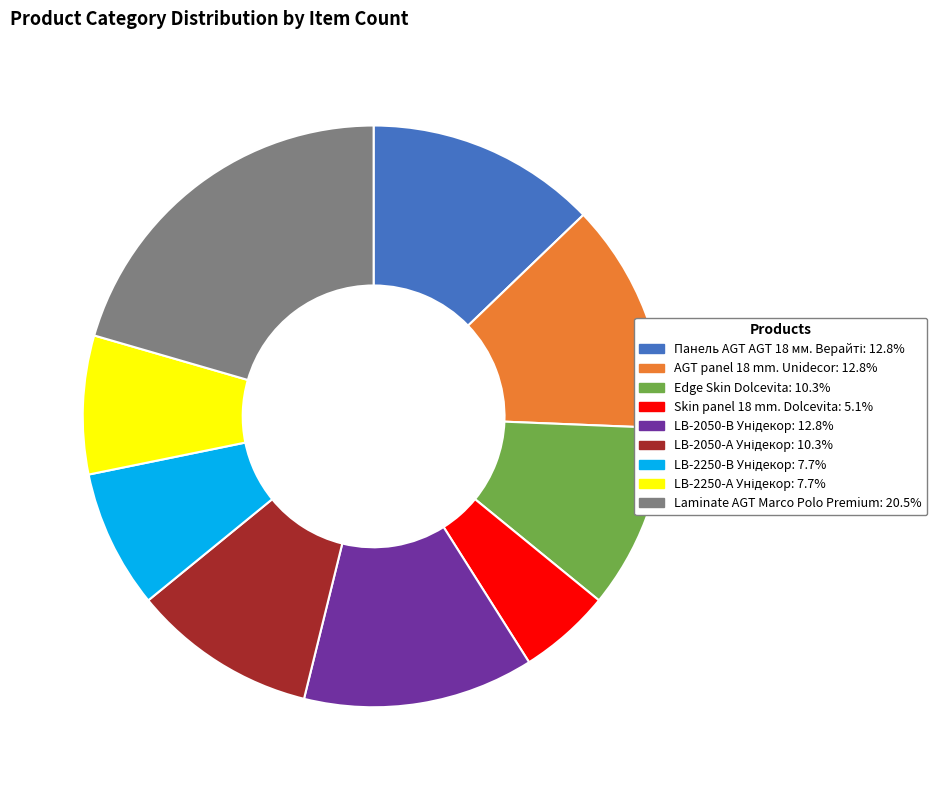

Which slice is the largest?

Laminate AGT Marco Polo Premium